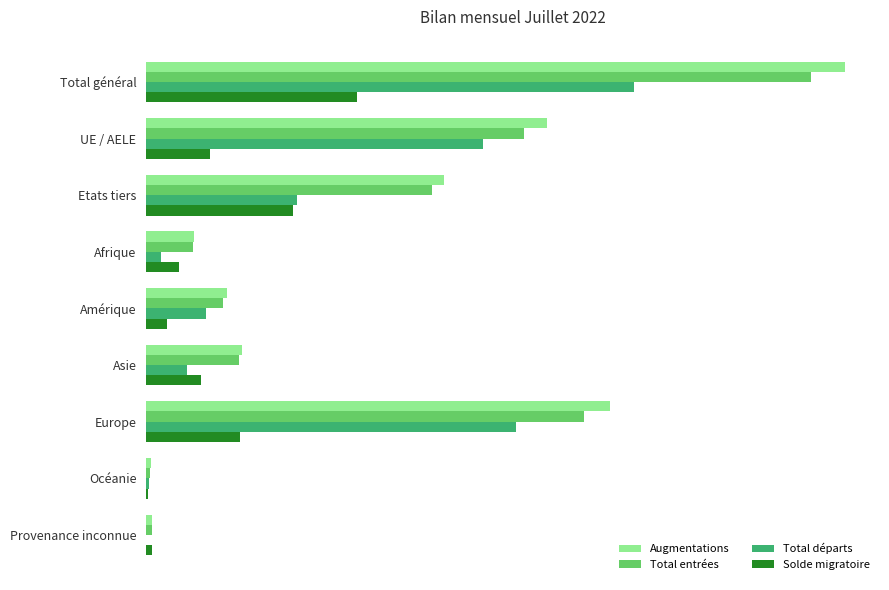

What are all the series names shown in the legend?

Augmentations, Total entrées, Total départs, Solde migratoire